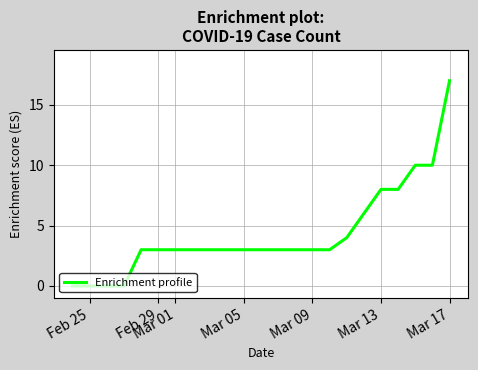

What is the maximum value shown in the chart?

17